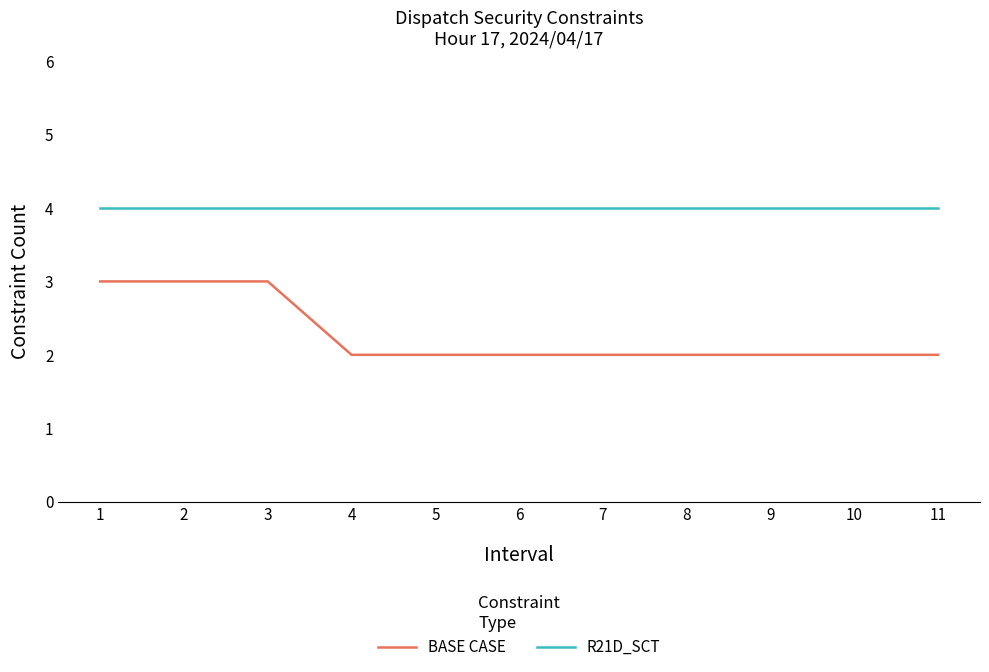

True or false: BASE CASE and R21D_SCT cross at least once.

False